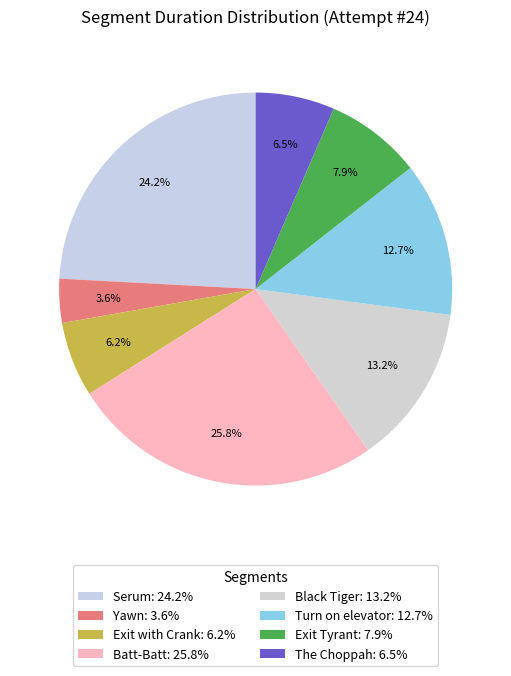

Count the number of slices in the pie.

8